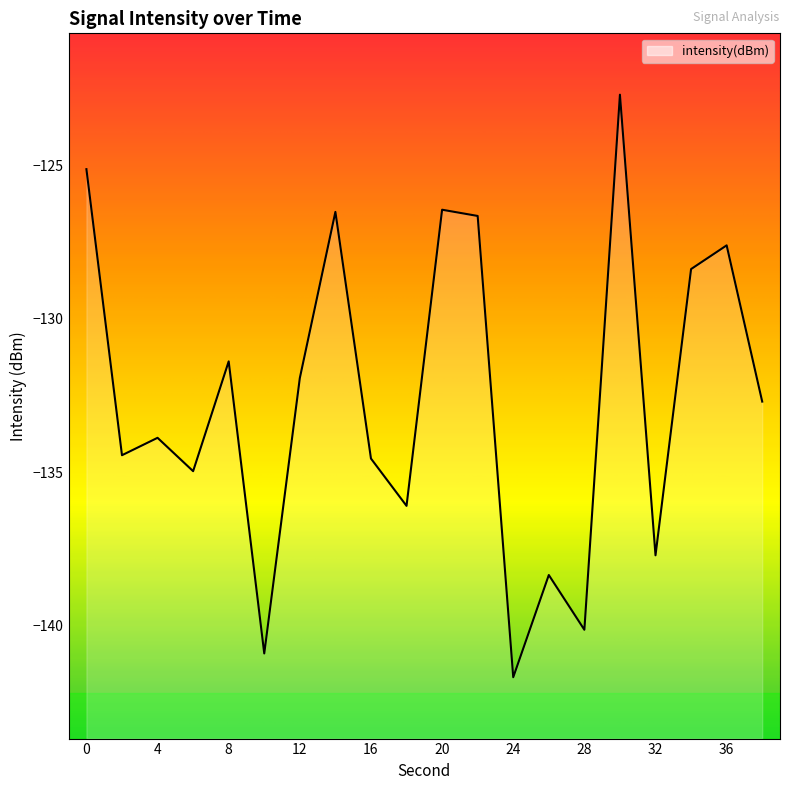

How many interior local peaks (higher than both neighbors) does the data have?

7